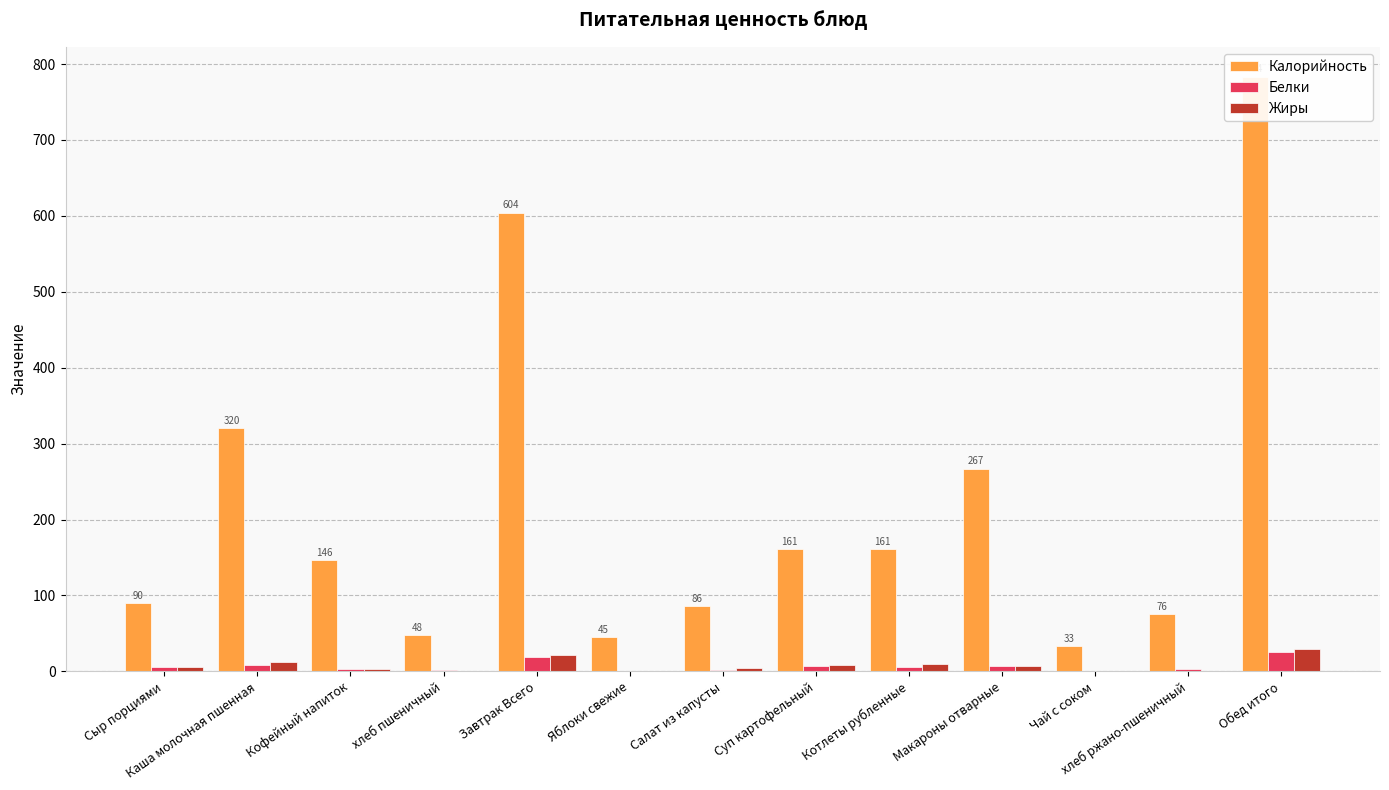

The Жиры series shows 6.5 at Макароны отварные. True or false?

True